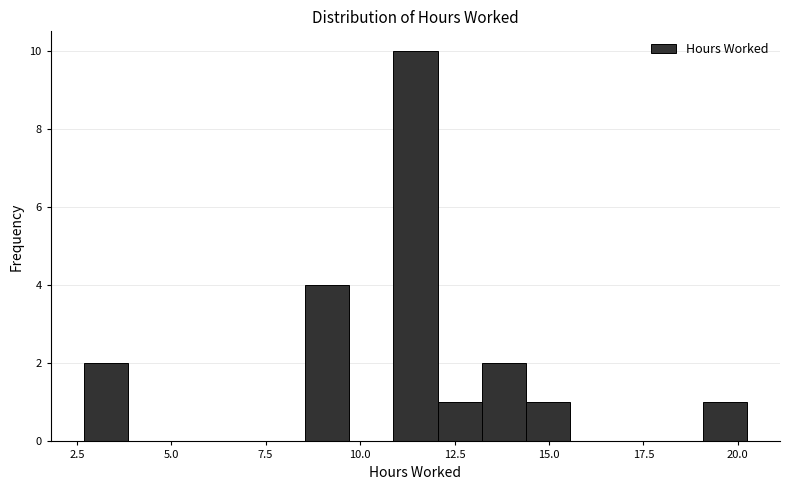

Around what value on the x-axis is the tallest bar? Give the approximate position of its centre, as read against the axis.

11.5